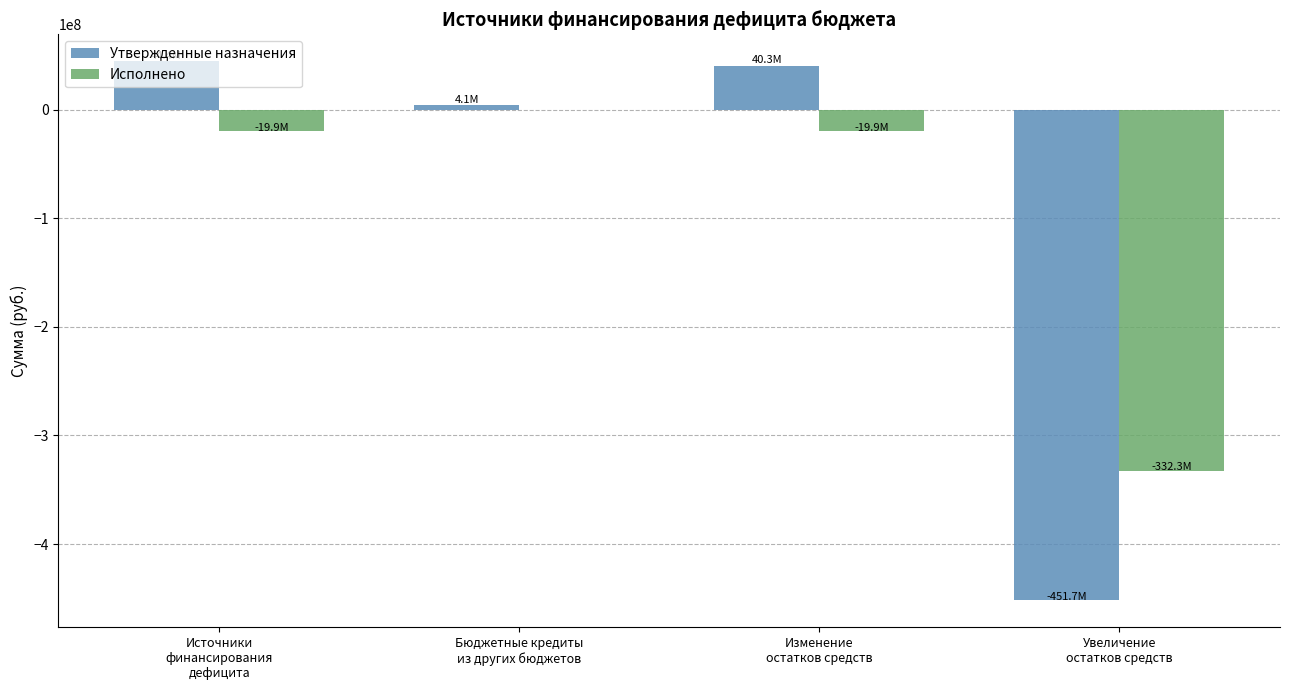

What is the sum of all Исполнено values?

-372050023.1